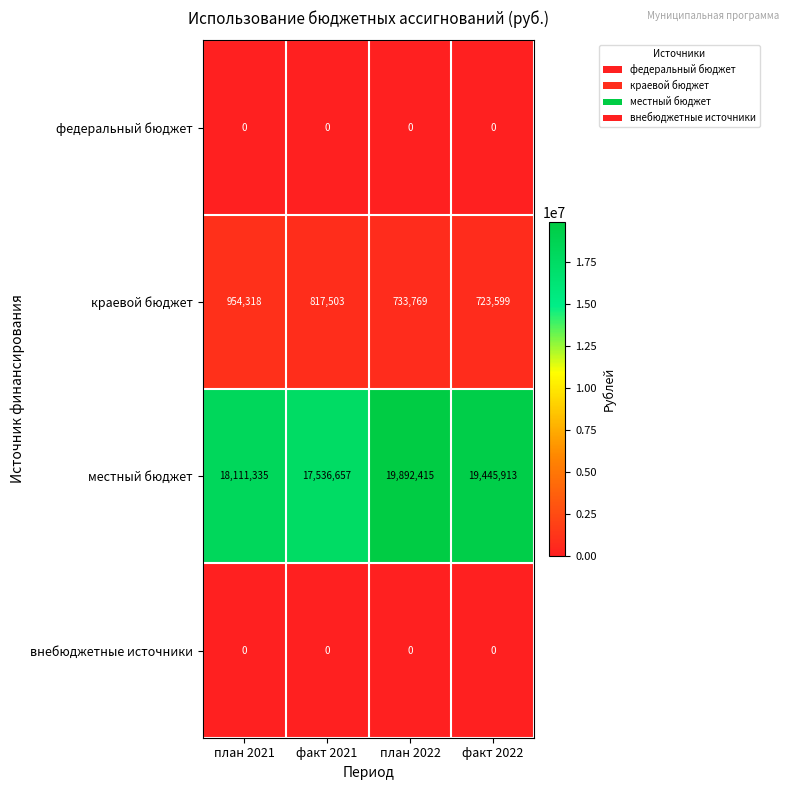

The value of краевой бюджет at факт 2022 is 723599. True or false?

True